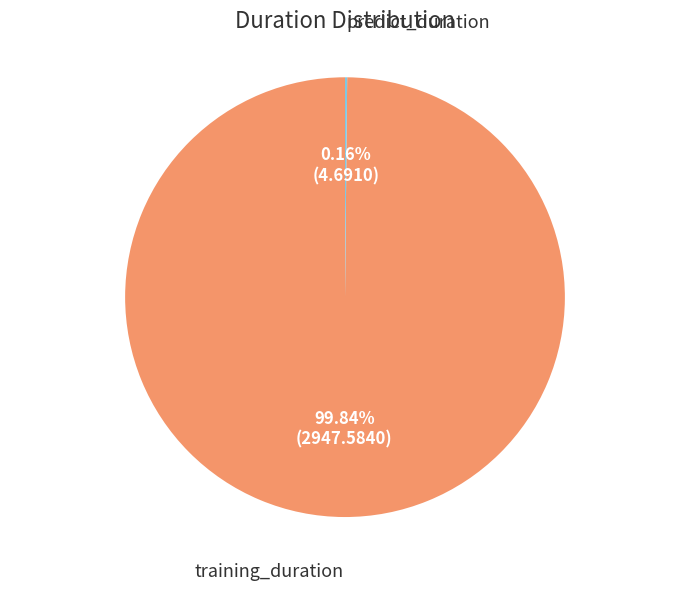

The training_duration slice represents 100% of the pie. True or false?

True